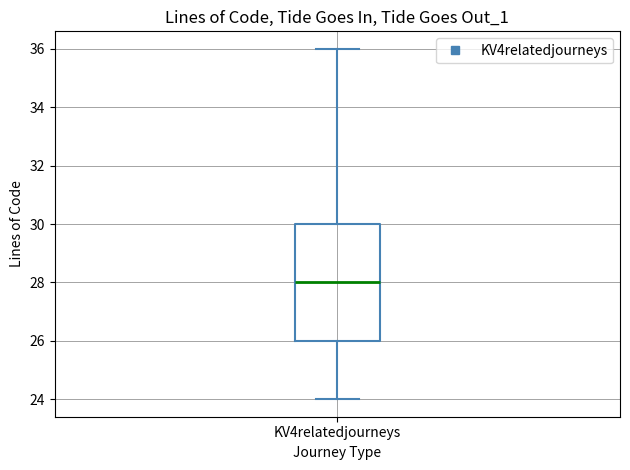

Transcribe this box plot: give where the median line is, the range the box spans, and where the two whiskers end, as read against the y-axis. The values are not printed on the chart, so give them approximately, as read against the axis.

median 28, box 26 to 30, whiskers 24 to 36